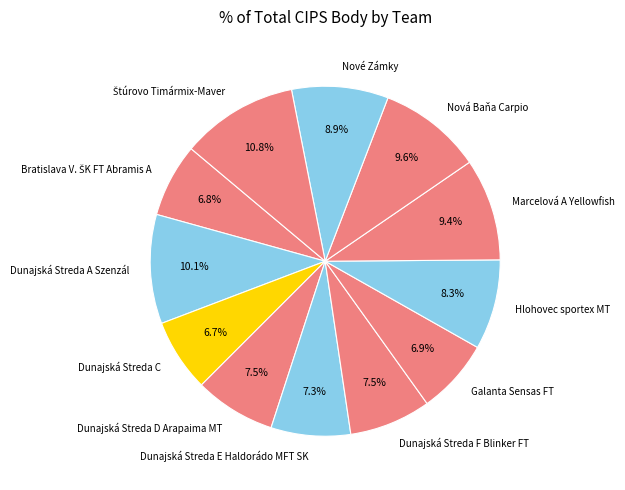

The Dunajská Streda D Arapaima MT slice represents 1% of the pie. True or false?

False